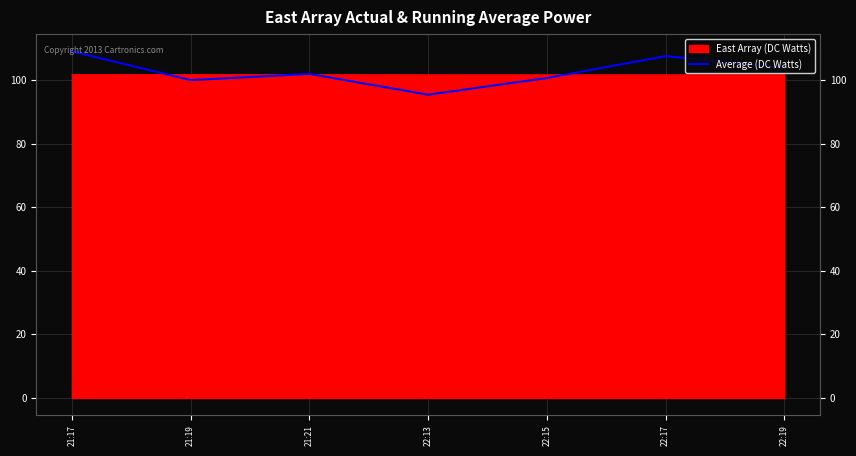

Read the East Array (DC Watts) value at 21:19.

101.8